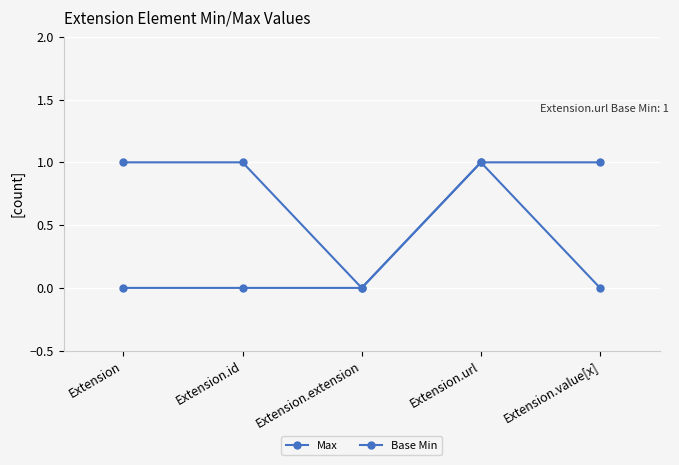

Where is Max nearest to the value 0?

Extension.extension